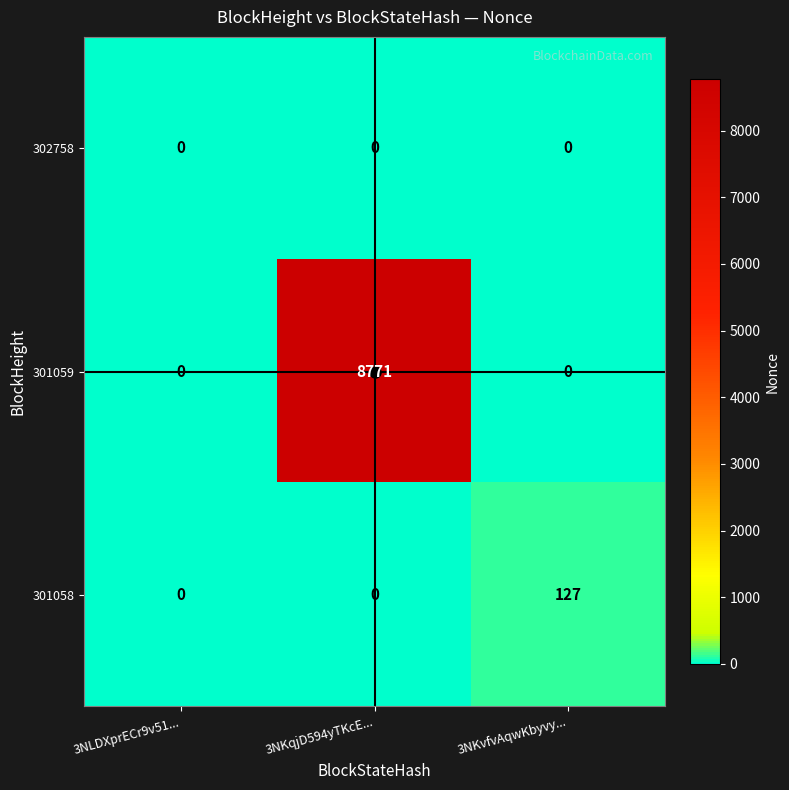

What is the total value across all series at 3NKvfvAqwKbyvy...?

127